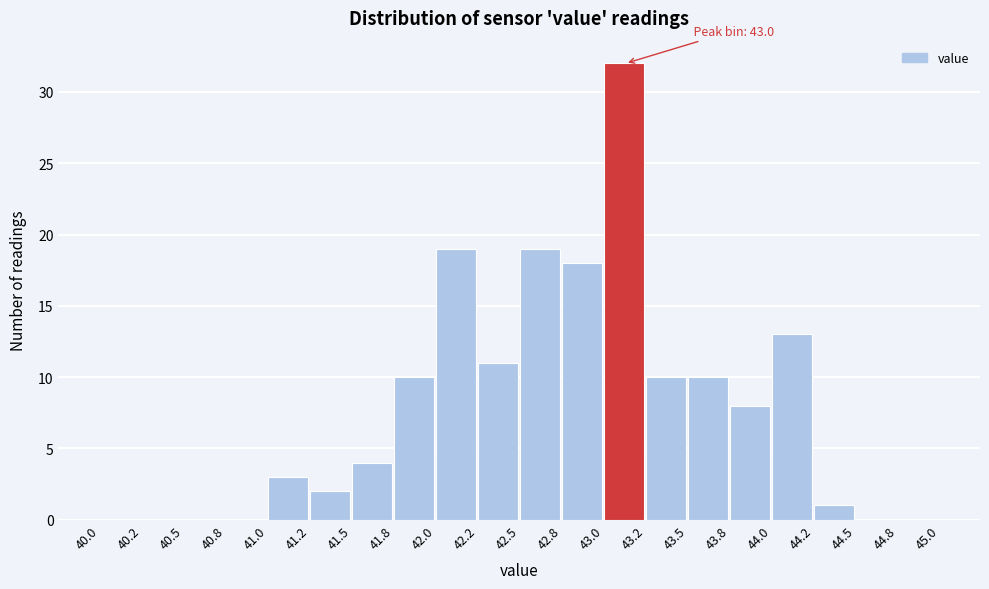

Which range on the x-axis has the tallest bar?

43.0 to 43.2